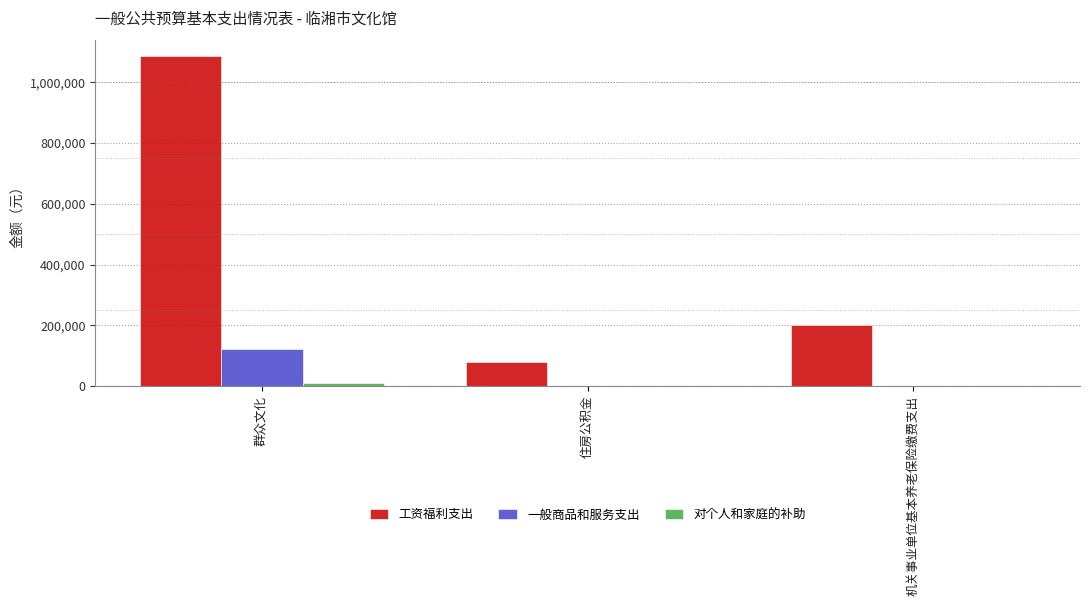

Does the chart contain stacked bars?

No